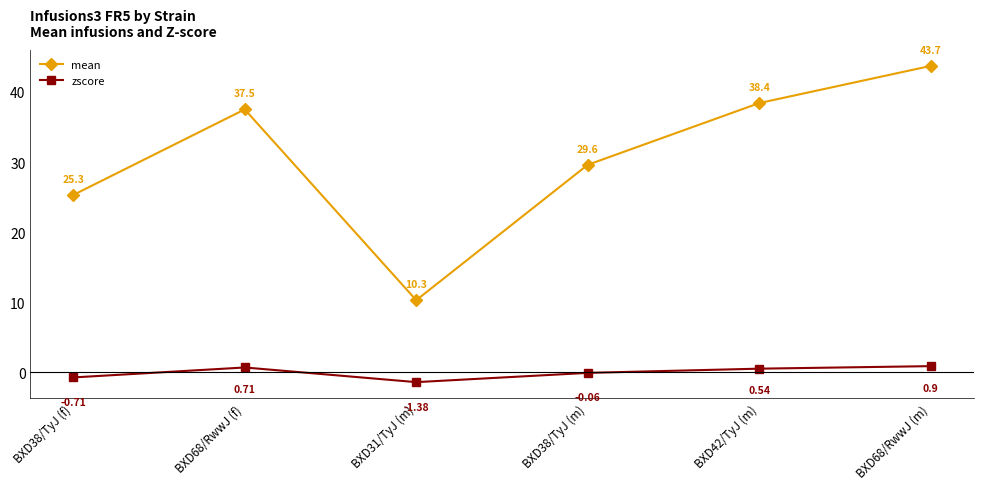

What is the difference between the maximum and minimum values in the zscore series?

2.3